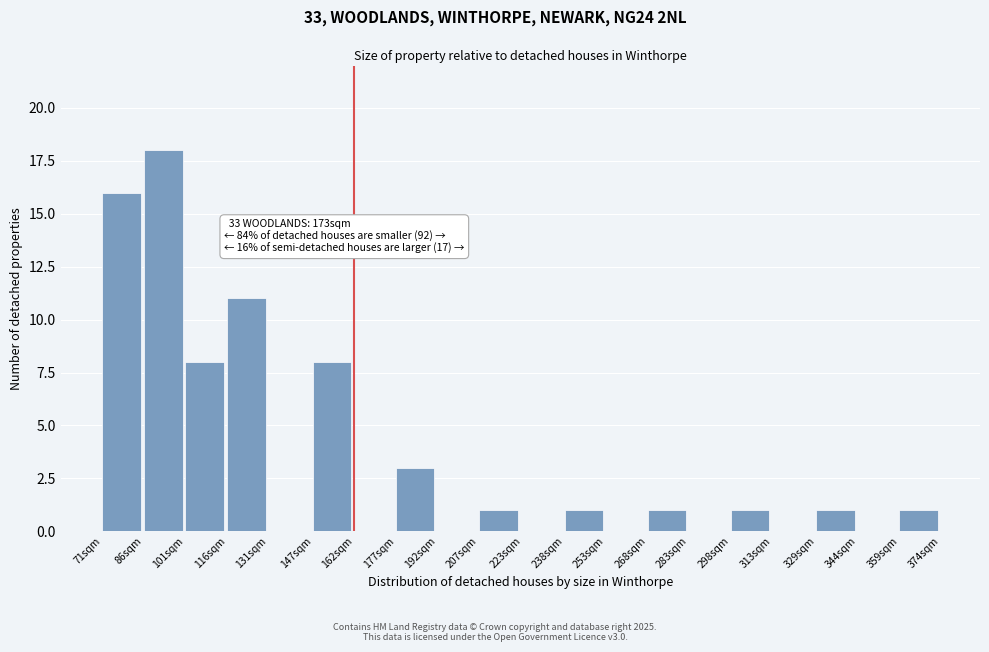

Reading right to left, extract all data points from this chart.

359sqm=1	344sqm=0	329sqm=1	313sqm=0	298sqm=1	283sqm=0	268sqm=1	253sqm=0	238sqm=1	223sqm=0	207sqm=1	192sqm=0	177sqm=3	162sqm=0	147sqm=8	131sqm=0	116sqm=11	101sqm=8	86sqm=18	71sqm=16